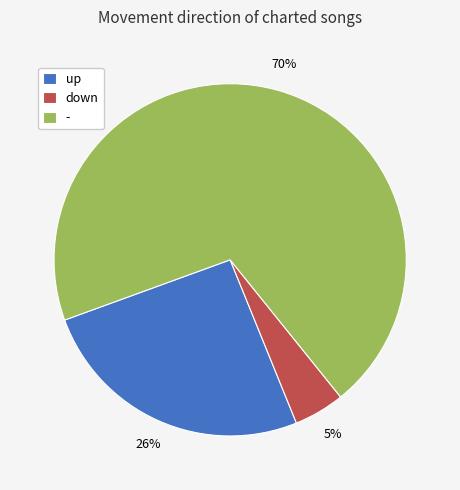

Is it true that down is 5% of the pie?

True